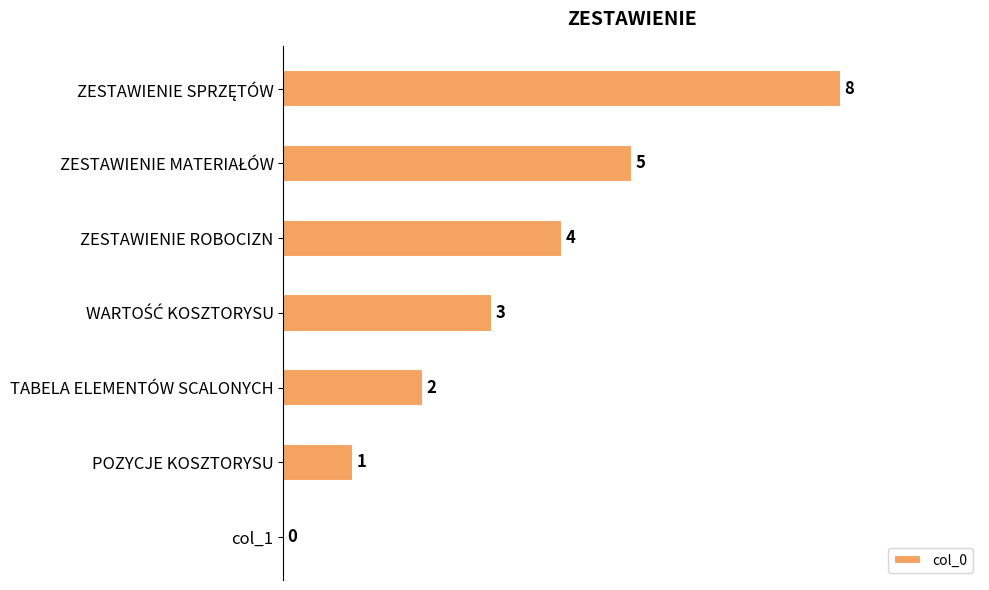

True or false: the data shows 2 at TABELA ELEMENTÓW SCALONYCH.

True